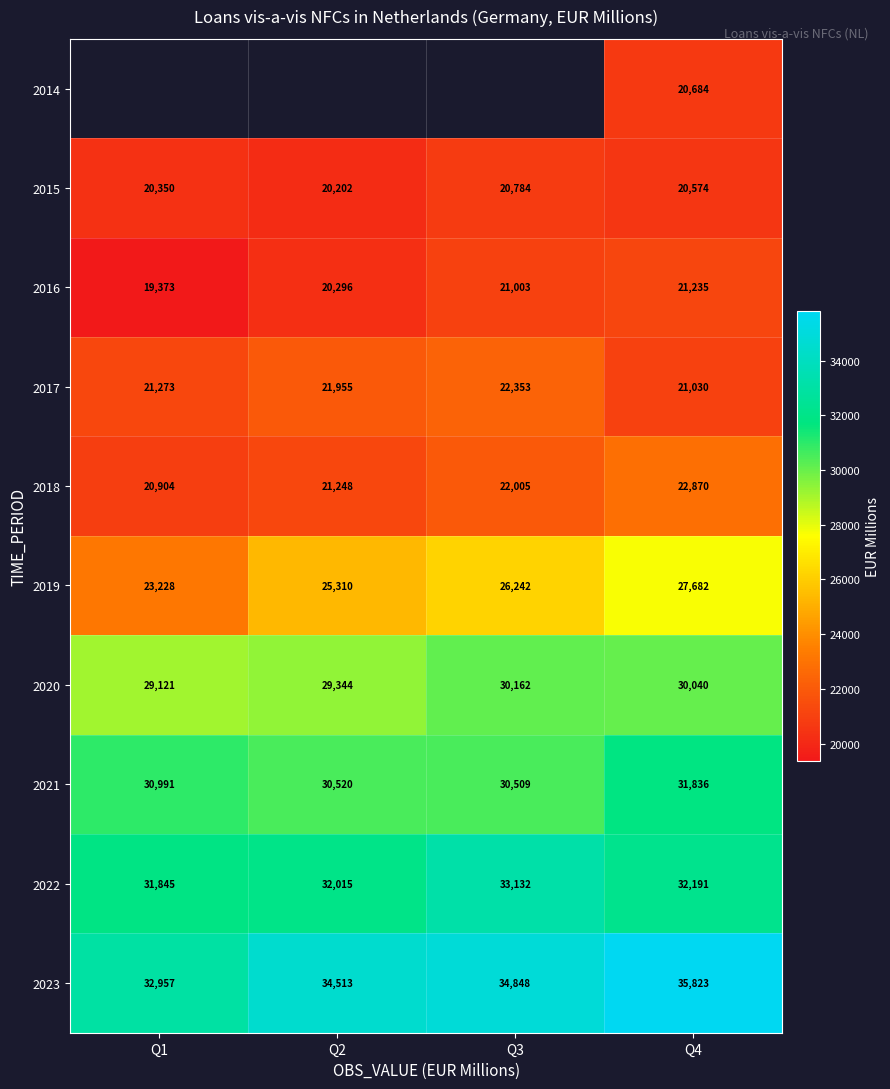

Where is 2019 nearest to the value 25455?

Q2